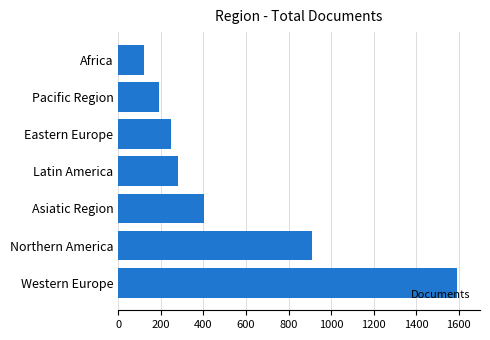

Reading bottom to top, transcribe all the data shown in this chart.

Western Europe=1594	Northern America=911	Asiatic Region=401	Latin America=279	Eastern Europe=248	Pacific Region=191	Africa=121